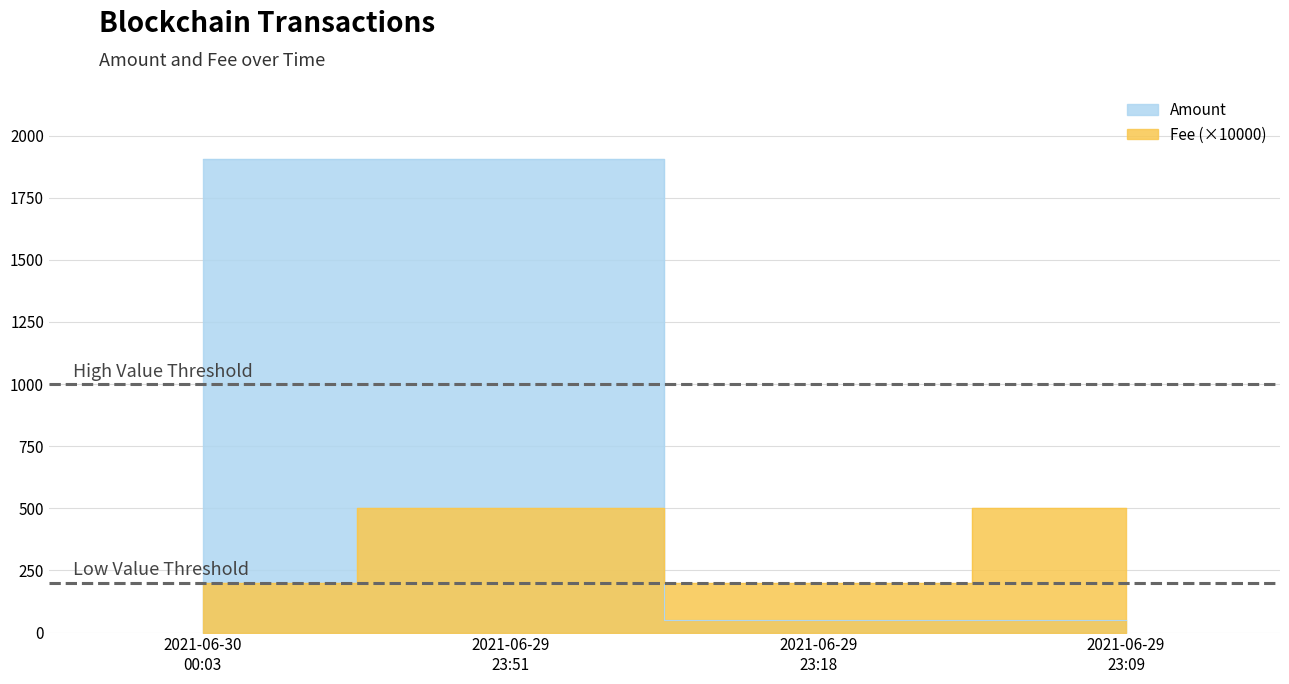

True or false: Fee and Amount intersect in this chart.

True